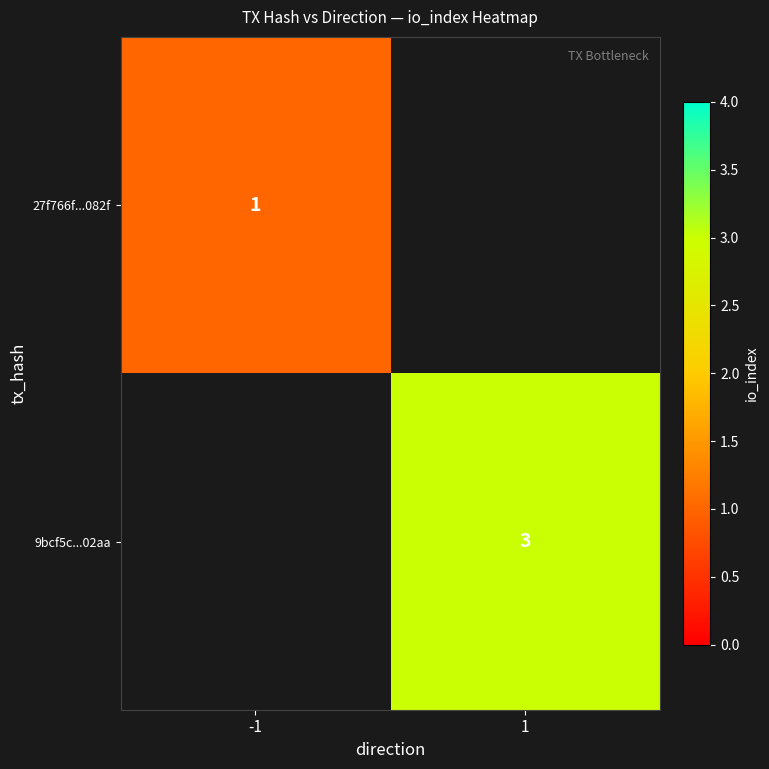

The 9bcf5c...02aa series shows 5 at 1. True or false?

False